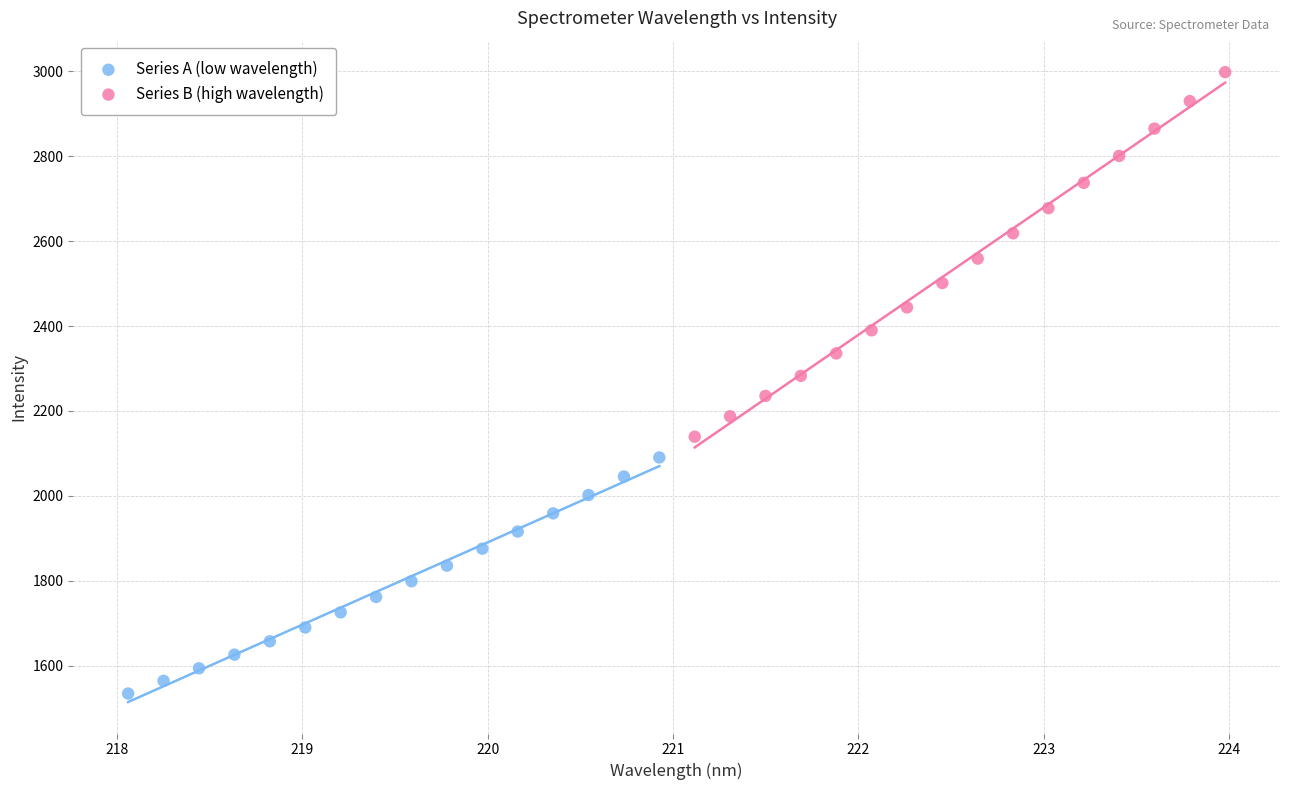

What are all the series names shown in the legend?

Series A (low wavelength), Series B (high wavelength)